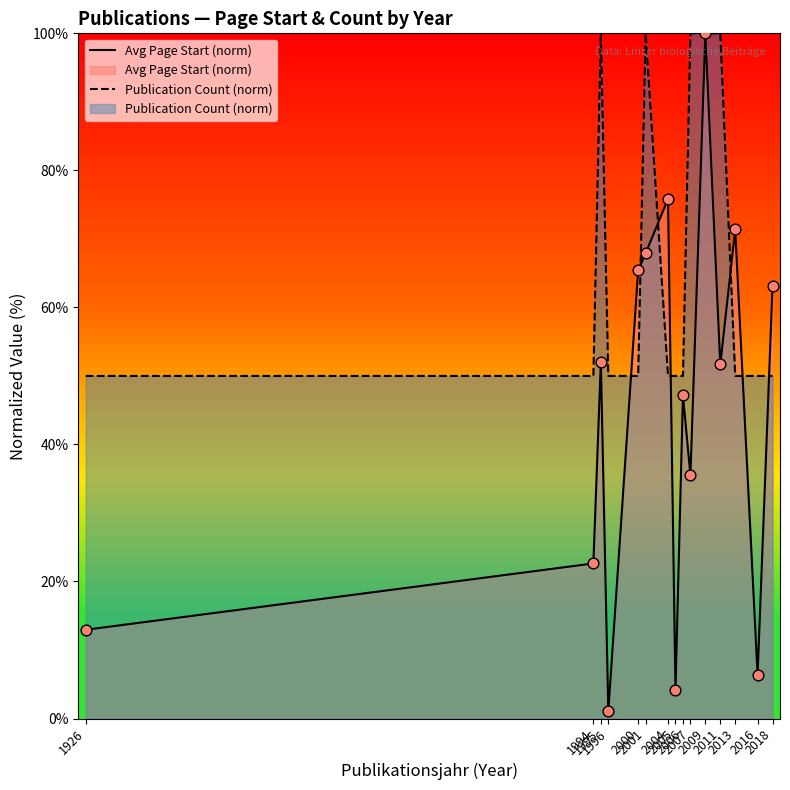

What are all the series names shown in the legend?

Avg Page Start (norm), Publication Count (norm)